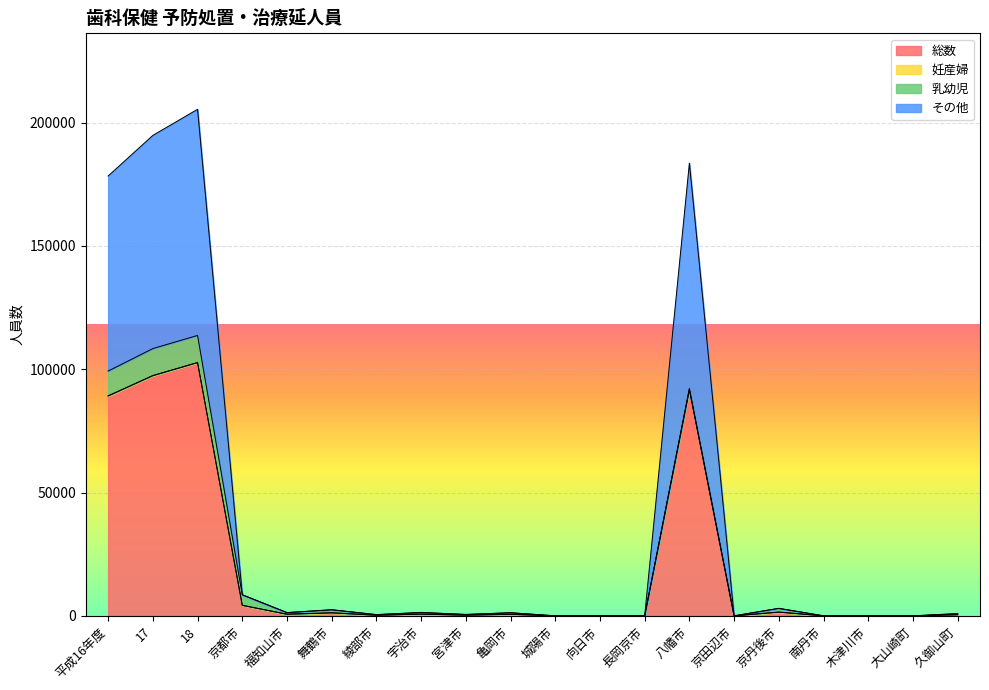

The 総数 series shows 0 at 城陽市. True or false?

True